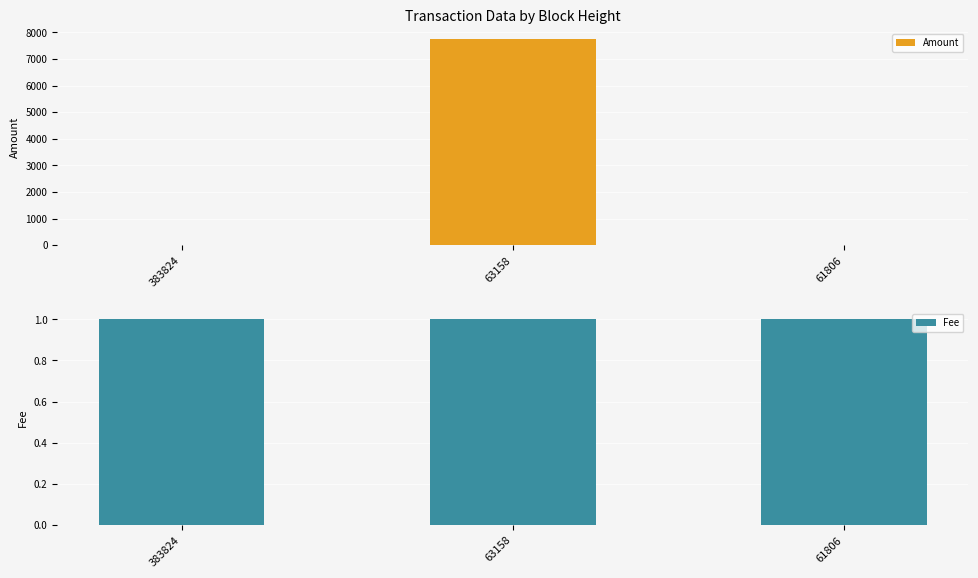

What are all the series names shown in the legend?

Amount, Fee